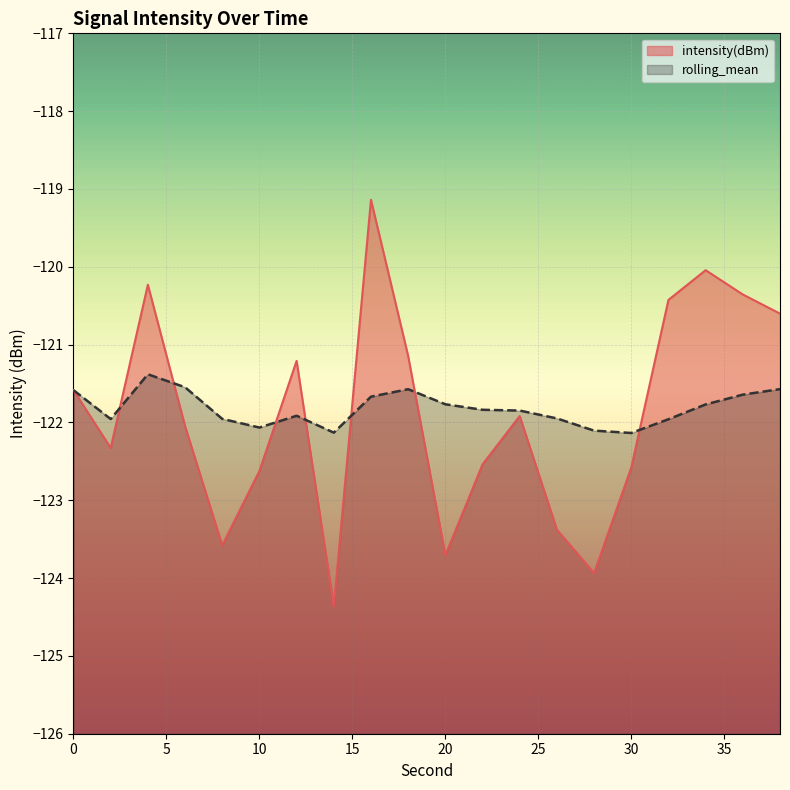

What is the difference between the maximum and minimum values in the rolling_mean series?

0.8